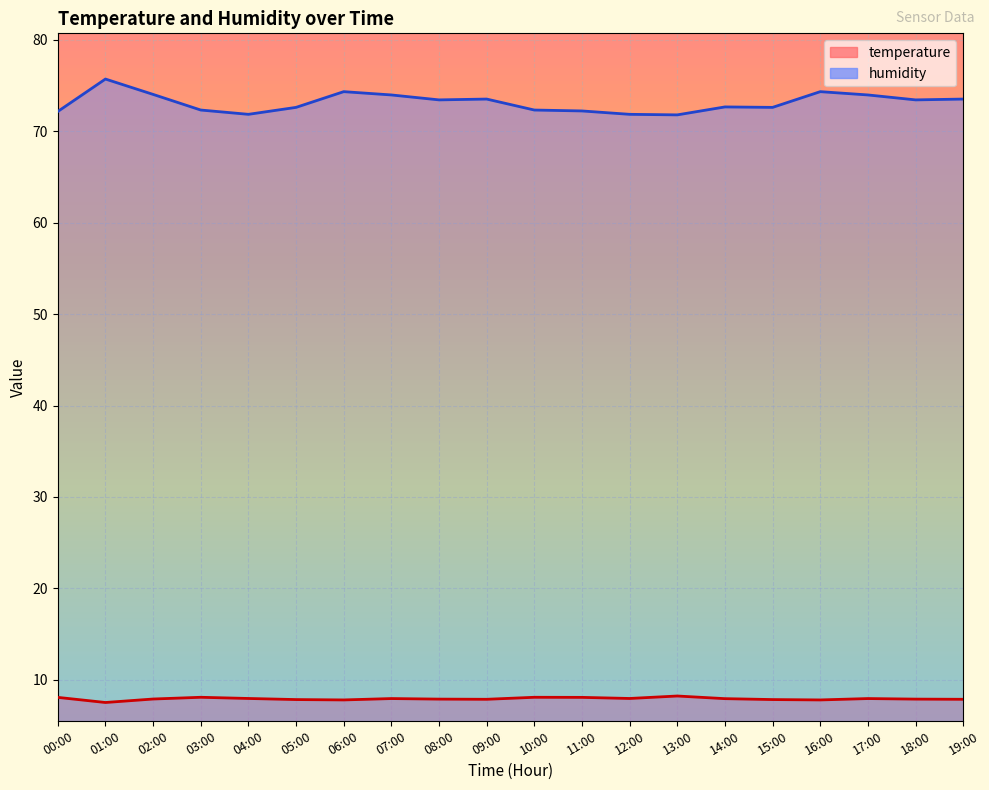

What is the difference between the humidity values at 08:00 and 04:00?

1.6